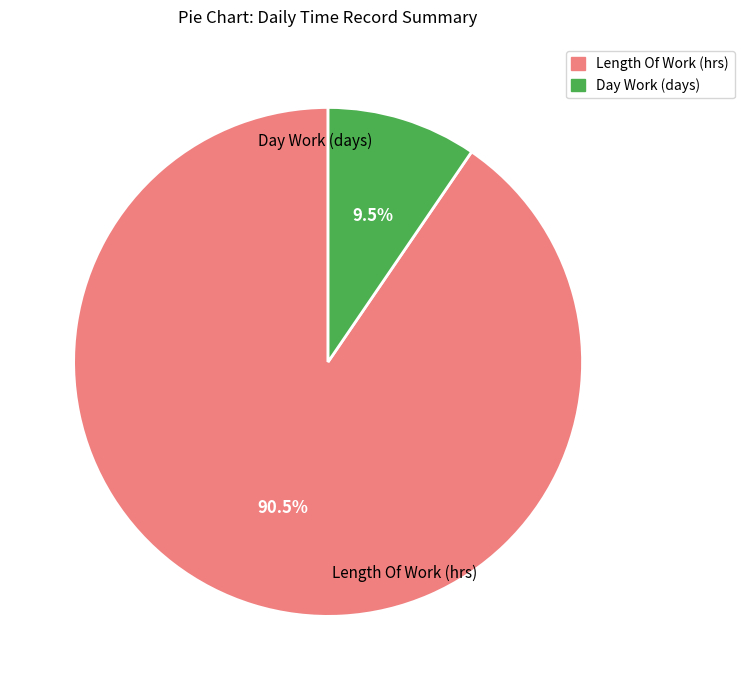

Is there any slice that represents more than half of the pie?

Yes